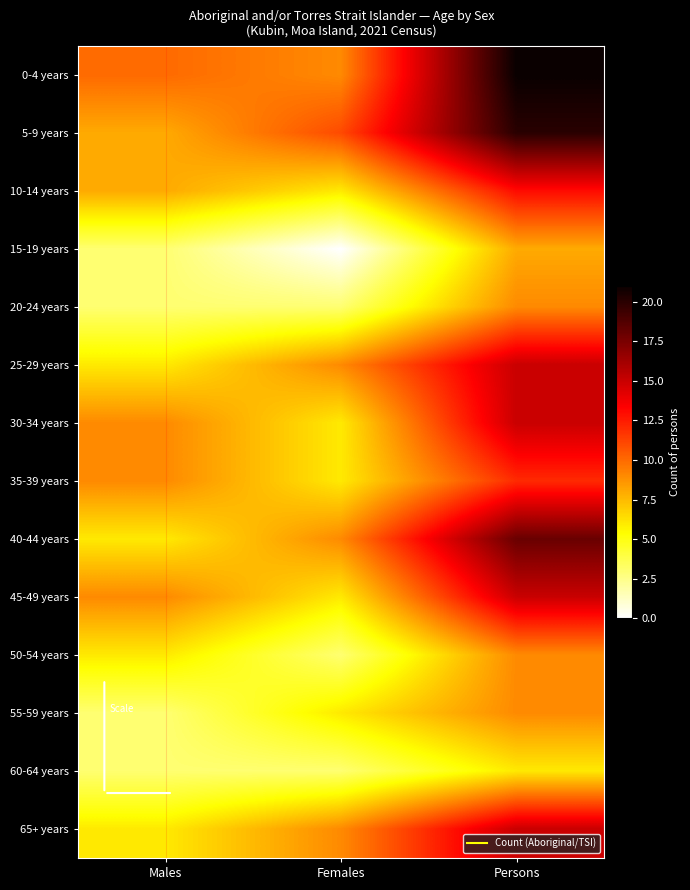

Count the number of categories in the chart.

3